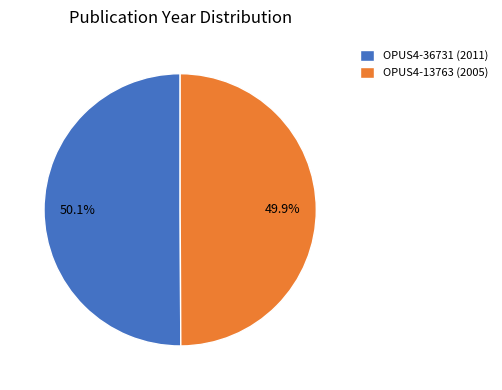

To the nearest percent, what portion does OPUS4-13763 (2005) represent?

50%